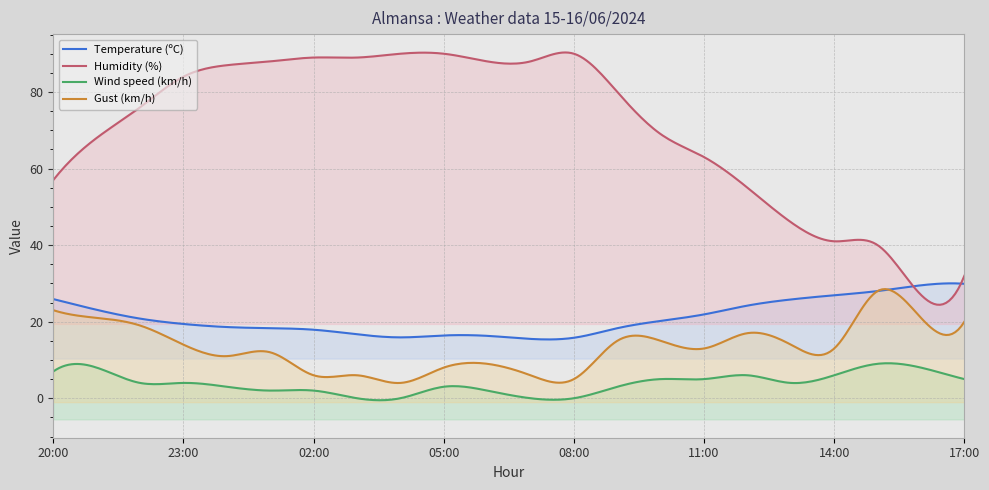

Reading left to right, list all the values displayed in this chart.

Temperature (ºC): 20:00=25.9	21:00=23.1	22:00=20.8	23:00=19.4	00:00=18.6	01:00=18.3	02:00=17.9	03:00=16.7	04:00=15.9	05:00=16.4	06:00=16.3	07:00=15.5	08:00=15.8	09:00=18.3	10:00=20.2	11:00=21.9	12:00=24.2	13:00=25.8	14:00=26.9	15:00=28.0	16:00=29.5	17:00=29.9
Humidity (%): 20:00=57.0	21:00=68.0	22:00=76.0	23:00=84.0	00:00=87.0	01:00=88.0	02:00=89.0	03:00=89.0	04:00=90.0	05:00=90.0	06:00=88.0	07:00=88.0	08:00=90.0	09:00=80.0	10:00=69.0	11:00=63.0	12:00=55.0	13:00=46.0	14:00=41.0	15:00=40.0	16:00=27.0	17:00=32.0
Wind speed (km/h): 20:00=7.0	21:00=8.0	22:00=4.0	23:00=4.0	00:00=3.0	01:00=2.0	02:00=2.0	03:00=0.0	04:00=0.0	05:00=3.0	06:00=2.0	07:00=0.0	08:00=0.0	09:00=3.0	10:00=5.0	11:00=5.0	12:00=6.0	13:00=4.0	14:00=6.0	15:00=9.0	16:00=8.0	17:00=5.0
Gust (km/h): 20:00=23.0	21:00=21.0	22:00=19.0	23:00=14.0	00:00=11.0	01:00=12.0	02:00=6.0	03:00=6.0	04:00=4.0	05:00=8.0	06:00=9.0	07:00=6.0	08:00=5.0	09:00=15.0	10:00=15.0	11:00=13.0	12:00=17.0	13:00=14.0	14:00=13.0	15:00=28.0	16:00=21.0	17:00=20.0